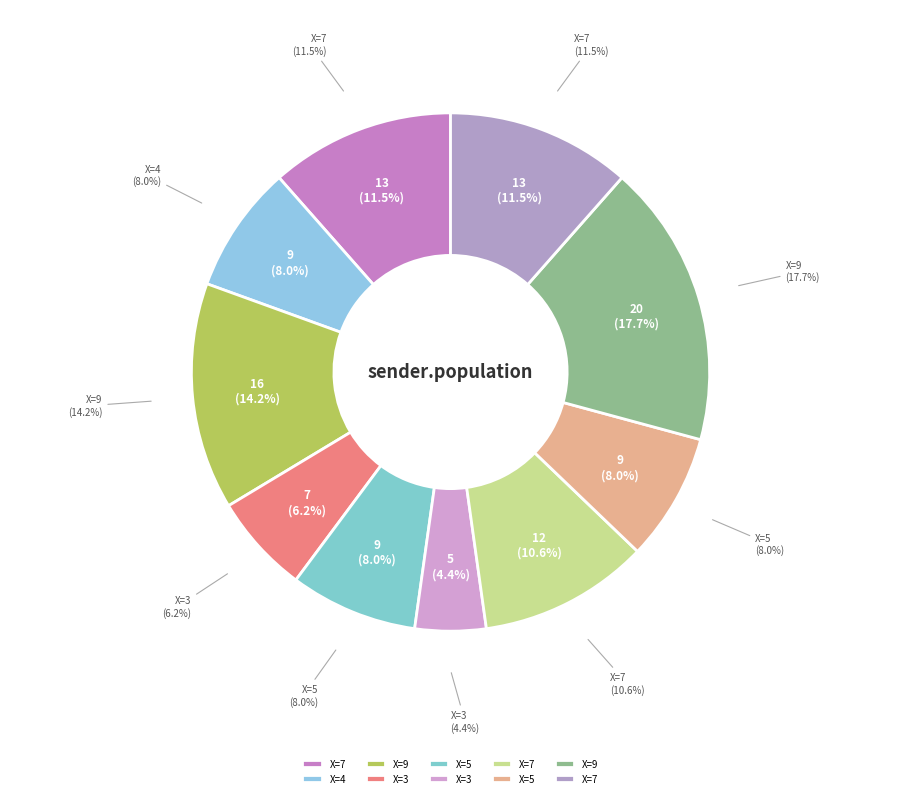

Approximately how many times larger is the value at 5 compared to 3?

1.3